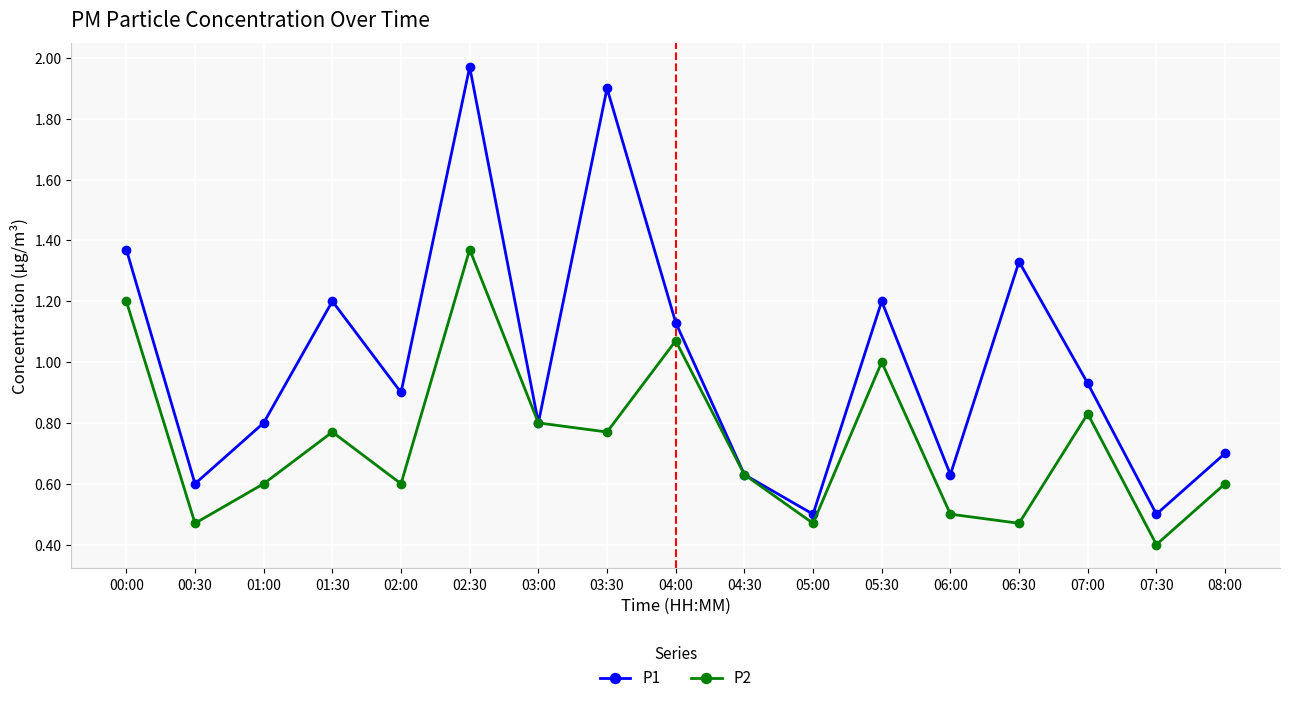

What are all the series names shown in the legend?

P1, P2